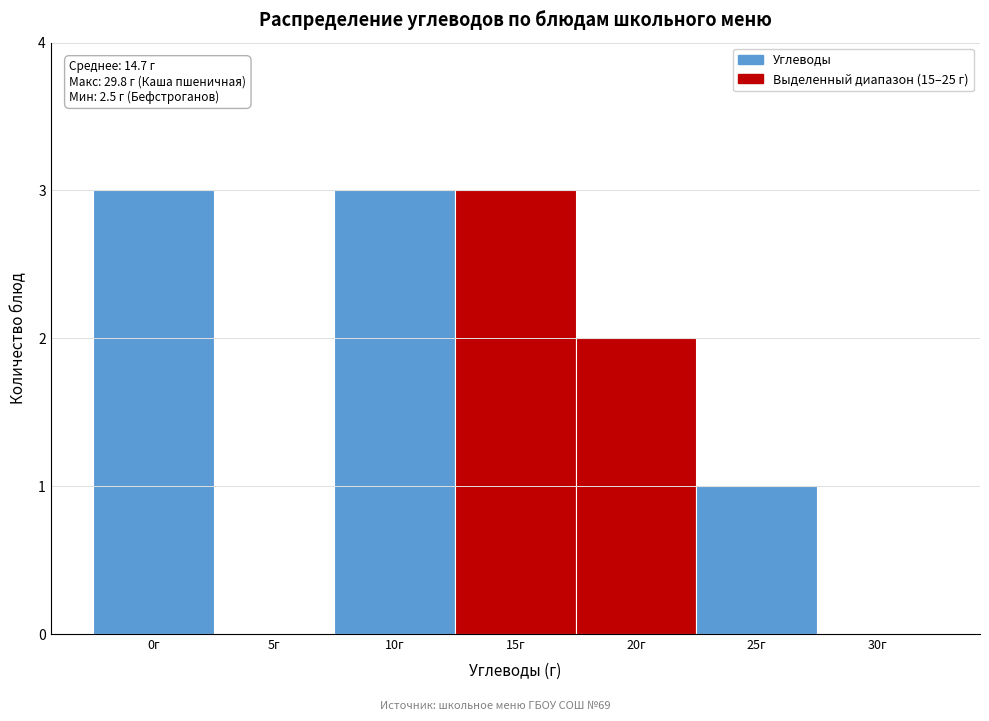

Reading left to right, extract all data points from this chart.

0г=3	5г=0	10г=3	15г=3	20г=2	25г=1	30г=0